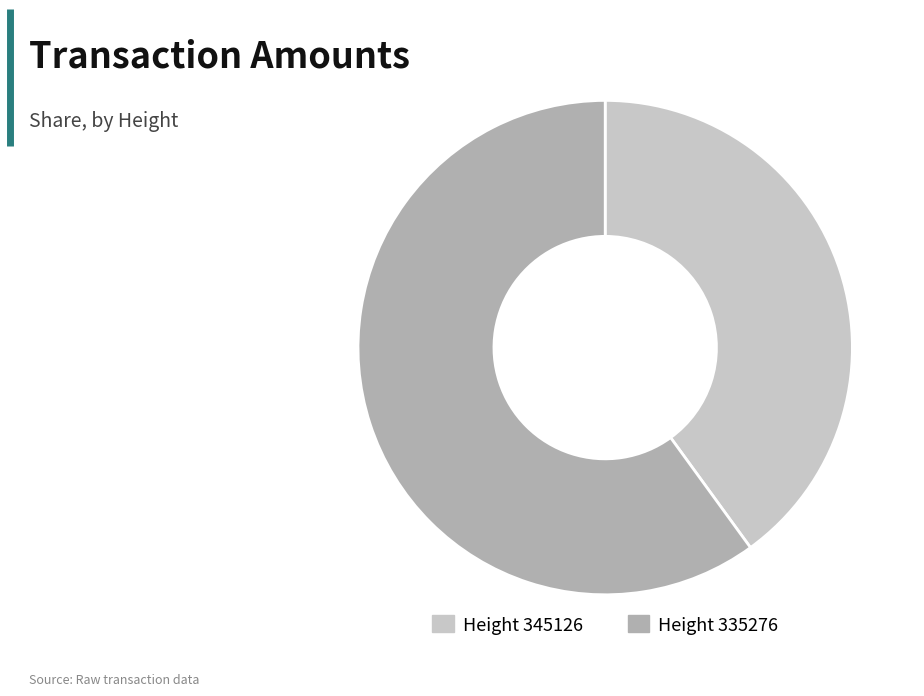

Which slice represents more than half of the pie?

Height 335276